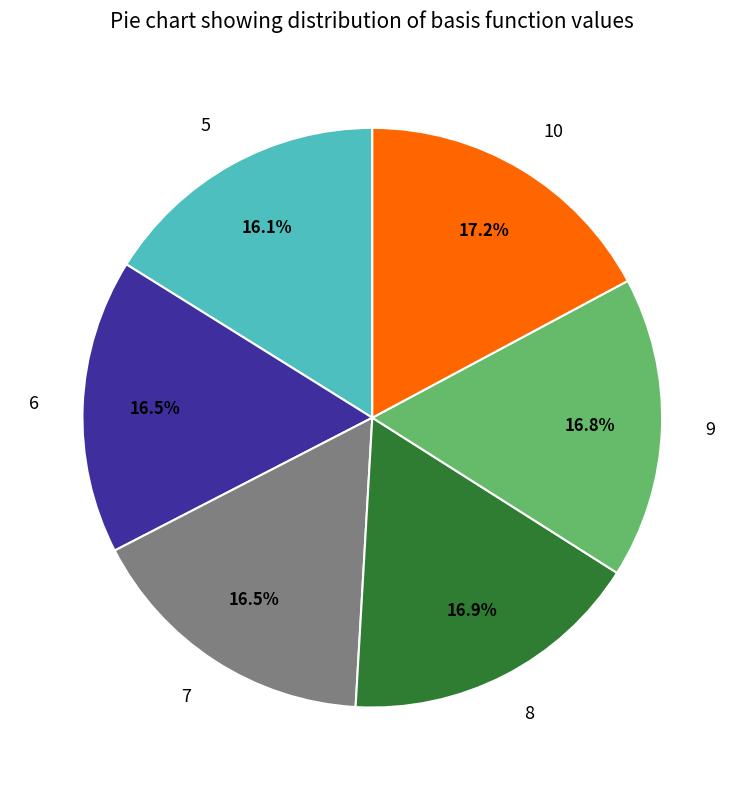

True or false: 8 accounts for 17% of the total.

True